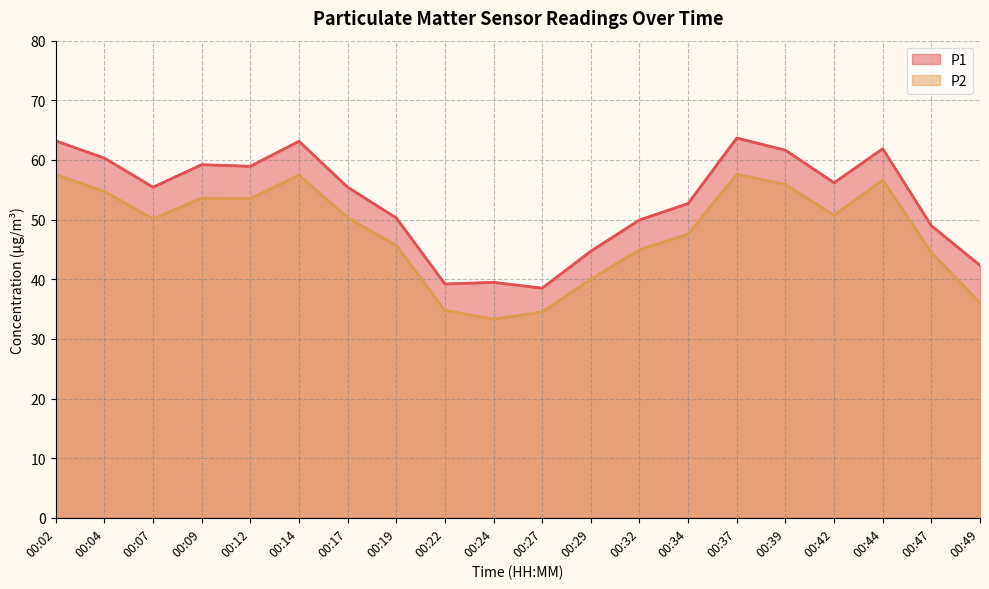

True or false: P2 and P1 cross at least once.

False